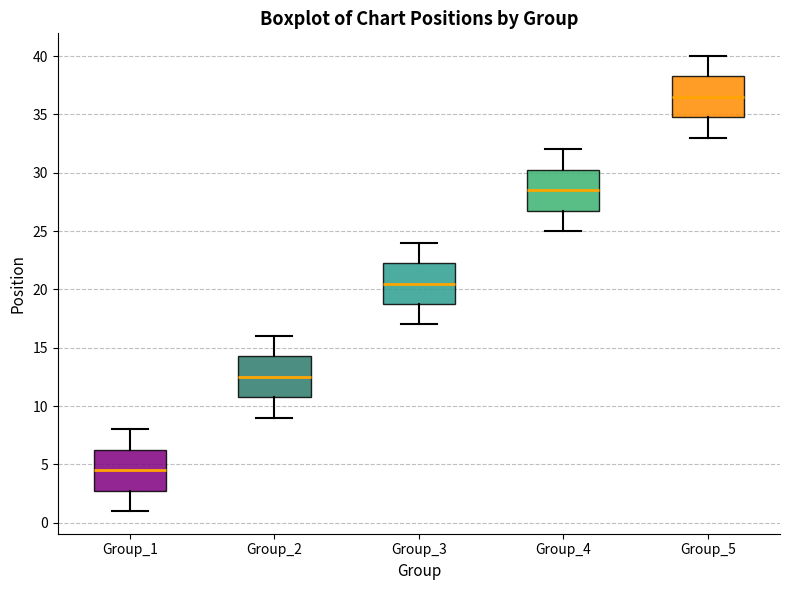

Reading left to right, transcribe this box plot: for each box, give where its median line is, the range the box spans, and where its two whiskers end, as read against the y-axis. The values are not printed on the chart, so give them approximately, as read against the axis.

Group_1: median 4.5, box 3.0 to 6.5, whiskers 1.0 to 8.0
Group_2: median 12.5, box 11.0 to 14.5, whiskers 9.0 to 16.0
Group_3: median 20.5, box 19.0 to 22.5, whiskers 17.0 to 24.0
Group_4: median 28.5, box 27.0 to 30.5, whiskers 25.0 to 32.0
Group_5: median 36.5, box 35.0 to 38.5, whiskers 33.0 to 40.0